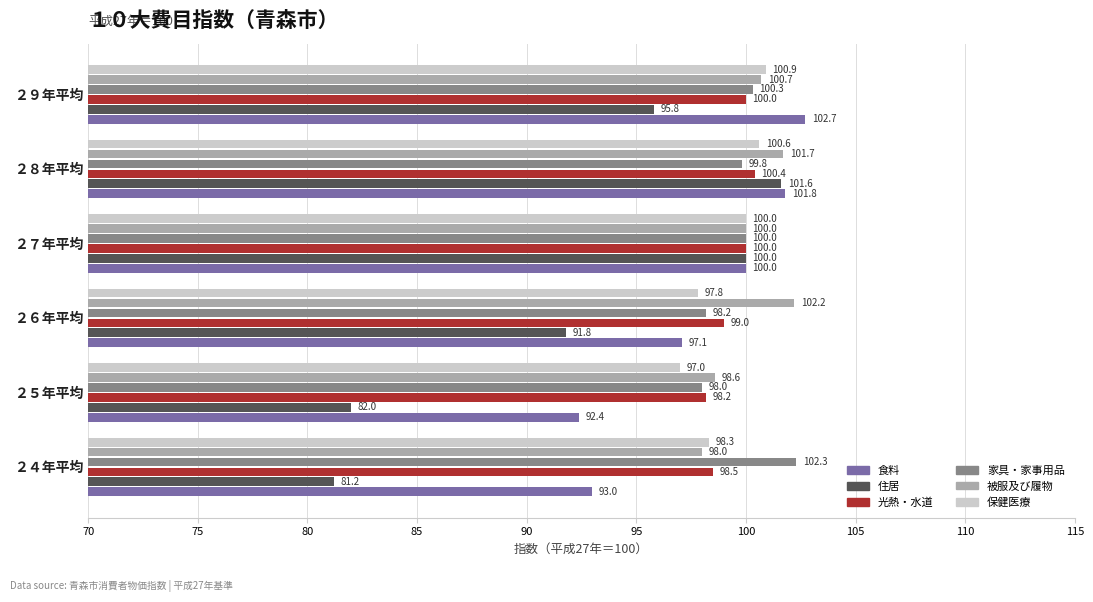

What are all the series names shown in the legend?

食料, 住居, 光熱・水道, 家具・家事用品, 被服及び履物, 保健医療